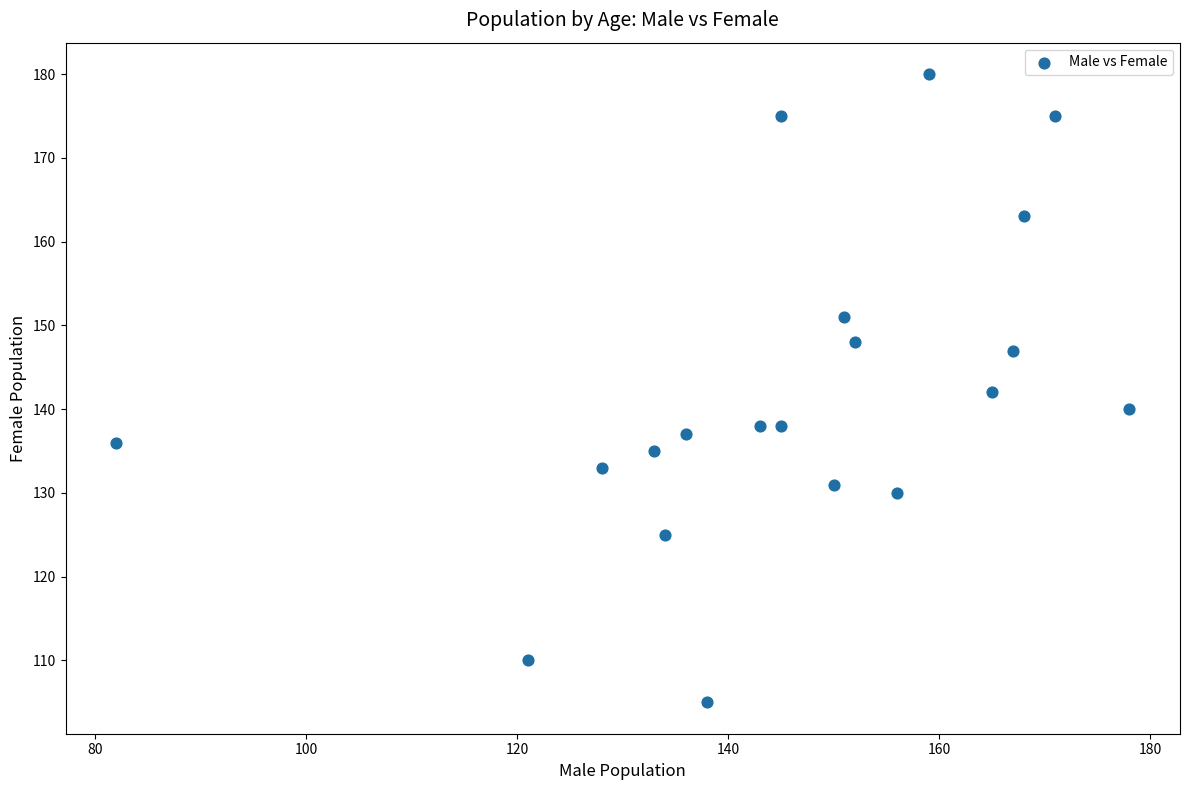

What is the range of X values (max minus min)?

96